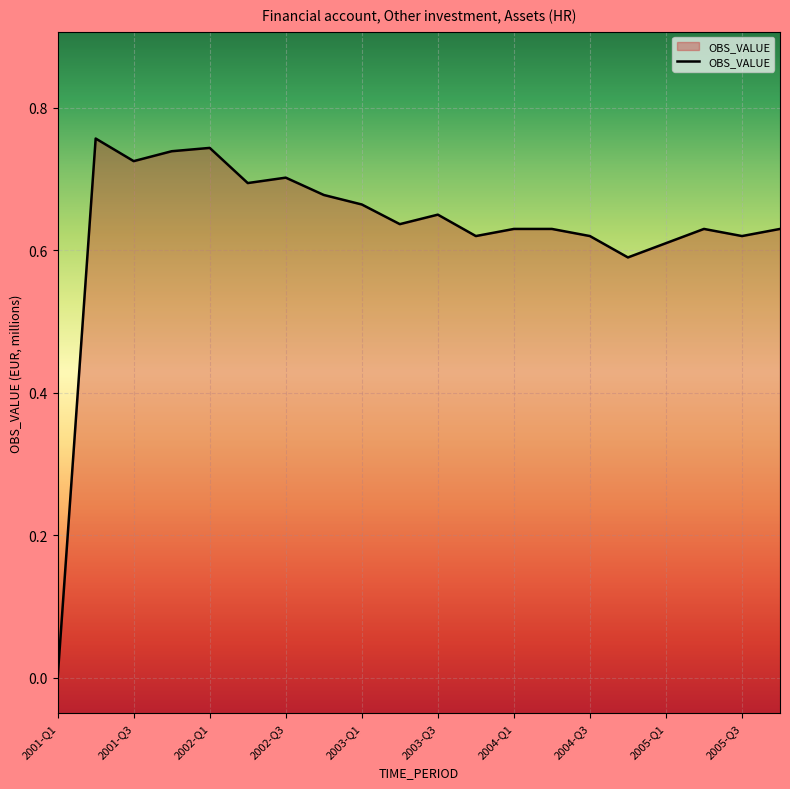

Rank the categories by value from highest to lowest.

2001-Q2, 2002-Q1, 2001-Q4, 2001-Q3, 2002-Q3, 2002-Q2, 2002-Q4, 2003-Q1, 2003-Q3, 2003-Q2, 2004-Q1, 2004-Q2, 2005-Q2, 2005-Q4, 2003-Q4, 2004-Q3, 2005-Q3, 2005-Q1, 2004-Q4, 2001-Q1